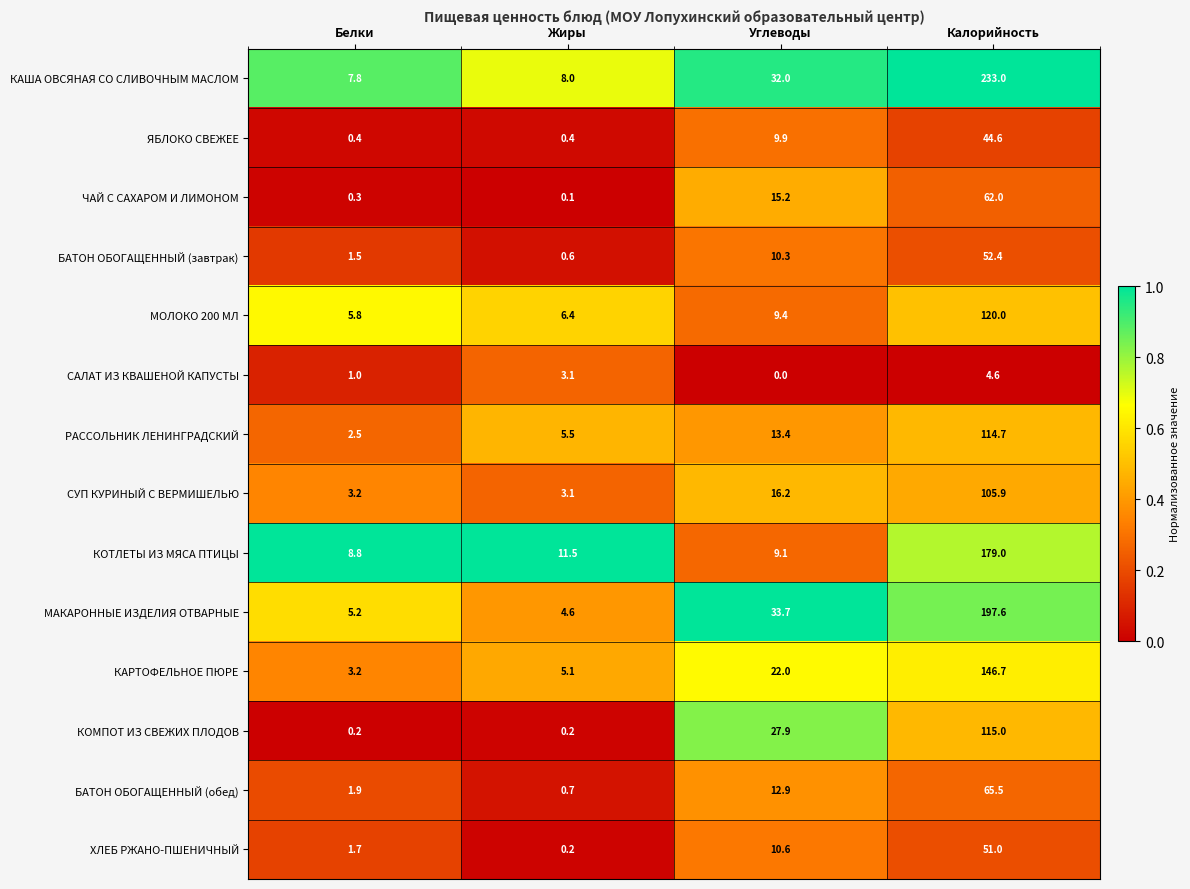

How many series are shown in this chart?

14